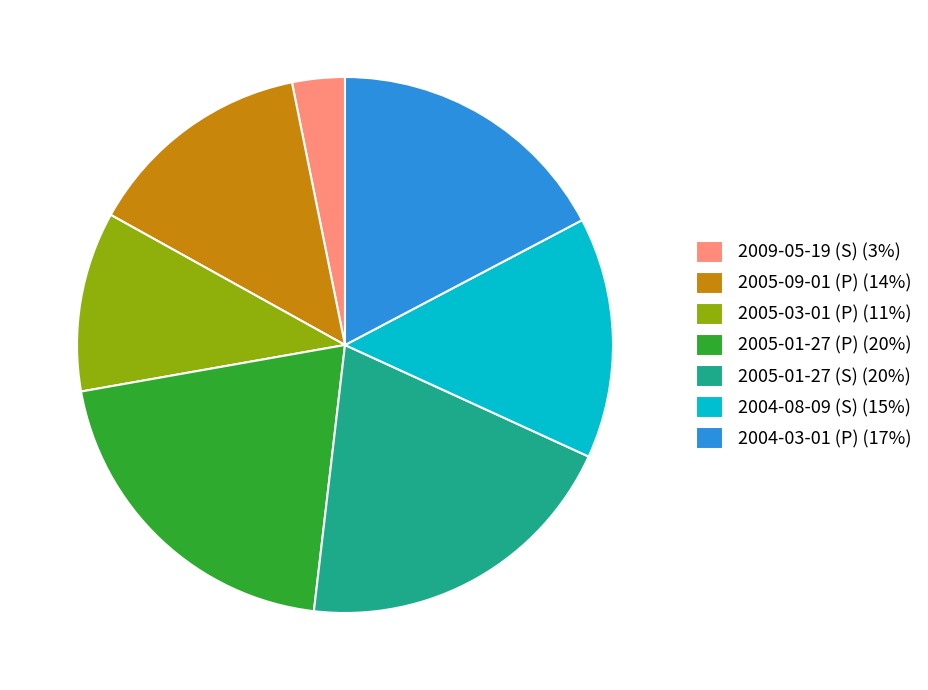

Do 2005-01-27 (S) (20%) and 2004-03-01 (P) (17%) together represent more than half of the pie?

No